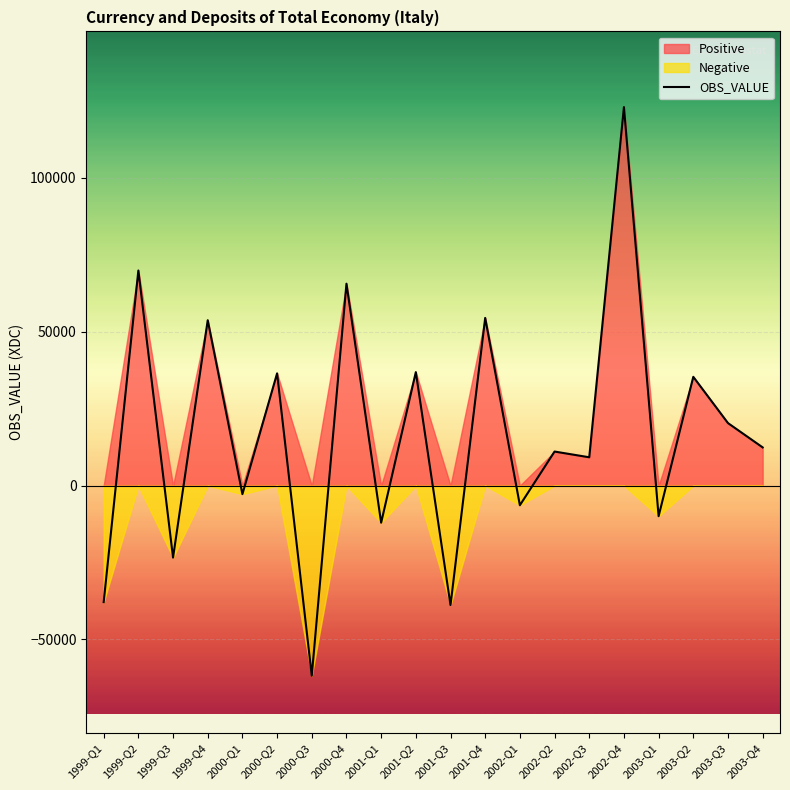

How many interior local peaks (higher than both neighbors) does the data have?

9